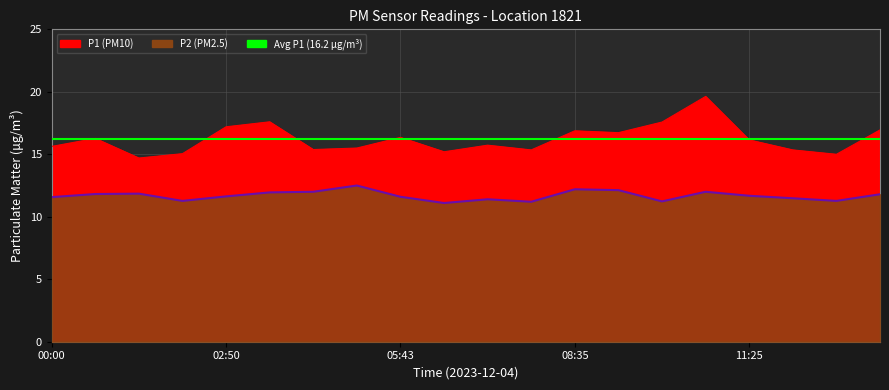

What is the value of the P2 point at the 7th from the left?

12.0